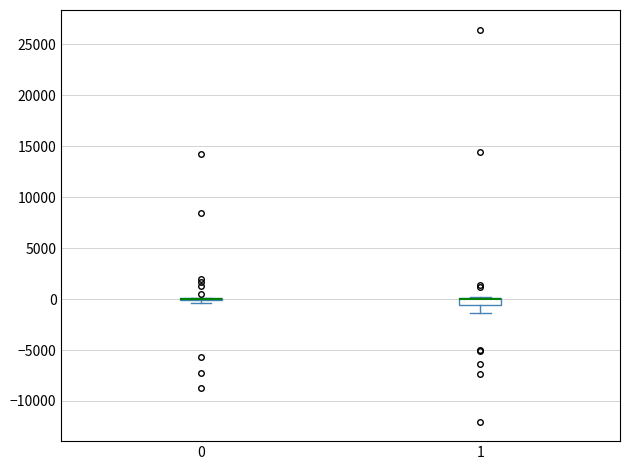

Where is the upper edge of the box at x = 1 on the y-axis? The values are not printed on the chart, so give them approximately, as read against the axis.

0